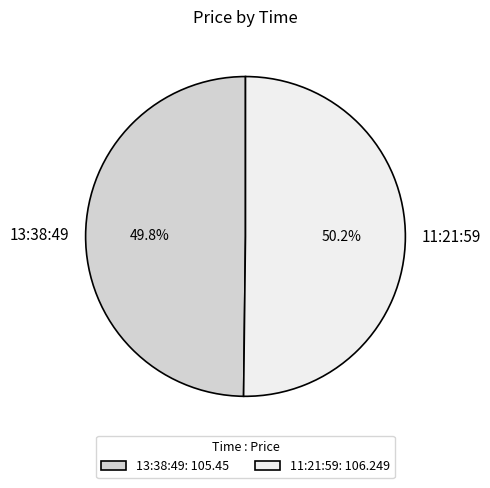

What percentage is the 11:21:59 slice, to the nearest percent?

50%